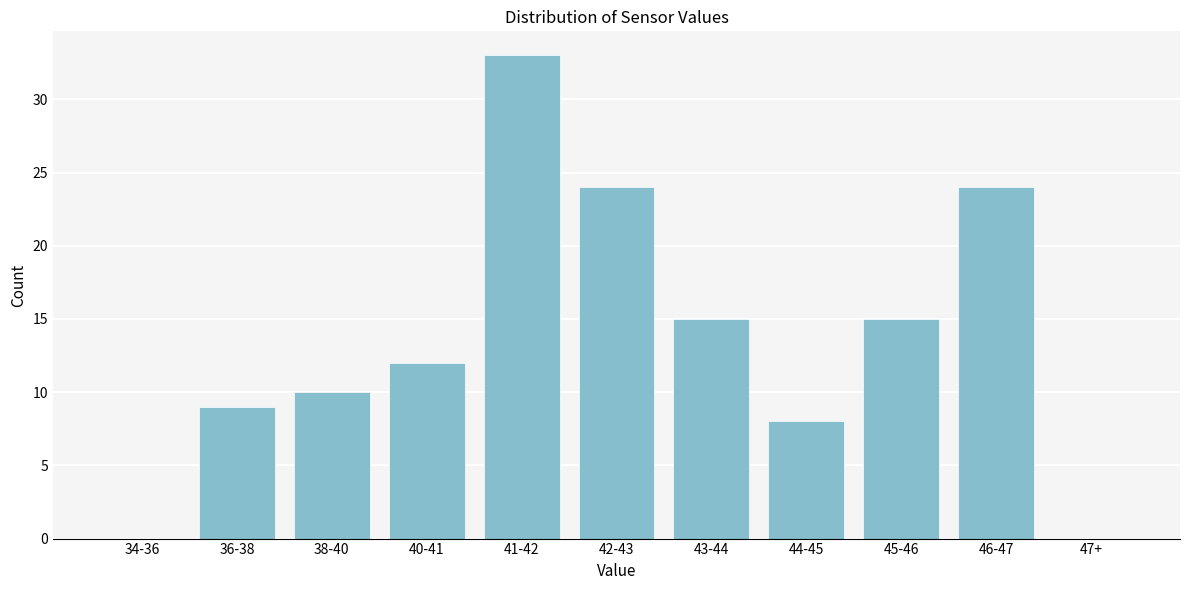

Reading right to left, extract all data points from this chart.

47+=0	46-47=24	45-46=15	44-45=8	43-44=15	42-43=24	41-42=33	40-41=12	38-40=10	36-38=9	34-36=0